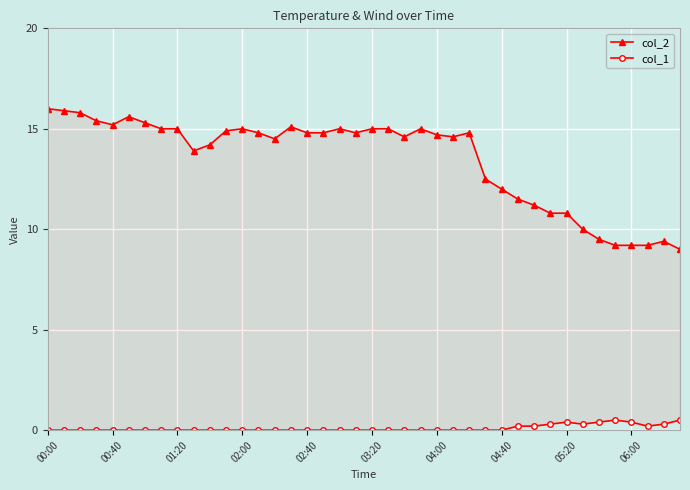

How many categories are shown in the chart?

40